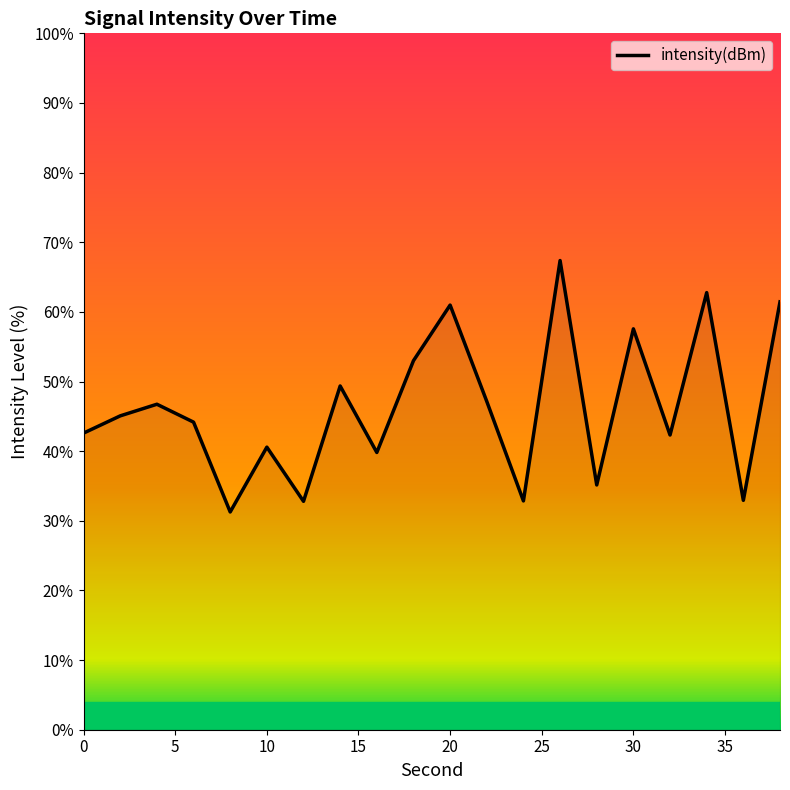

What is the difference between the maximum and minimum values?

36.1